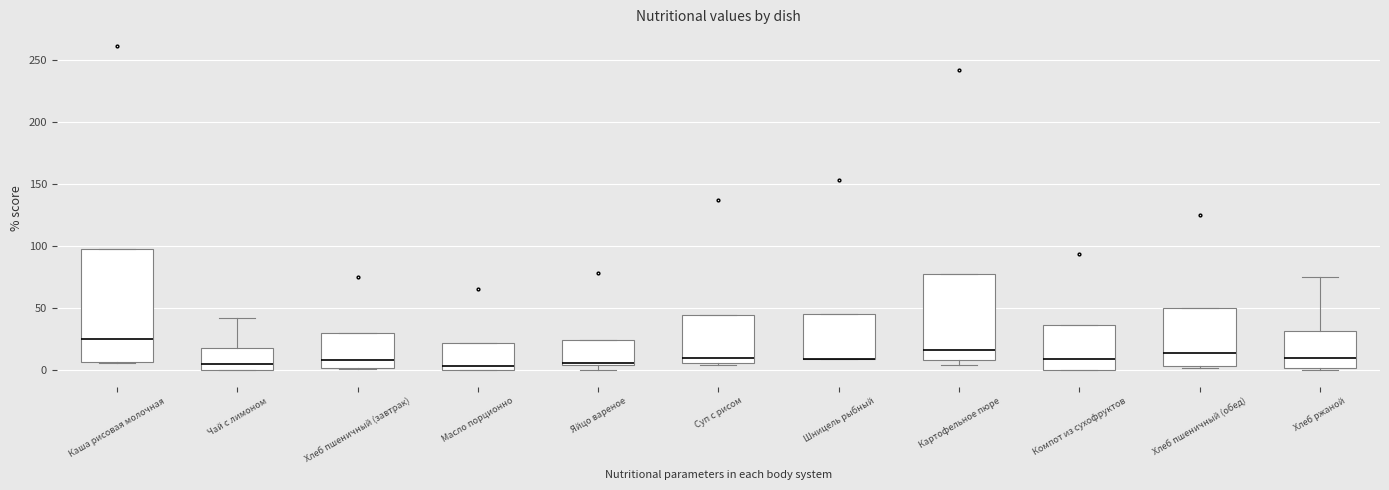

Where is the upper edge of the box for Хлеб пшеничный (обед) on the y-axis? The values are not printed on the chart, so give them approximately, as read against the axis.

50